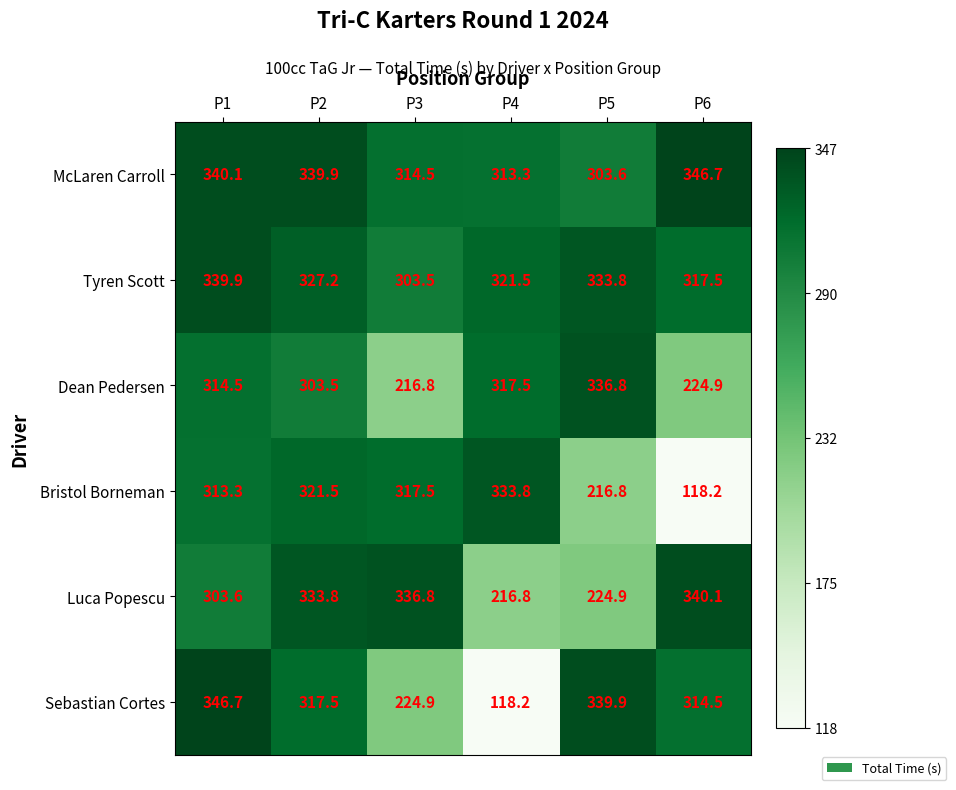

What is the minimum value for Sebastian Cortes?

118.2